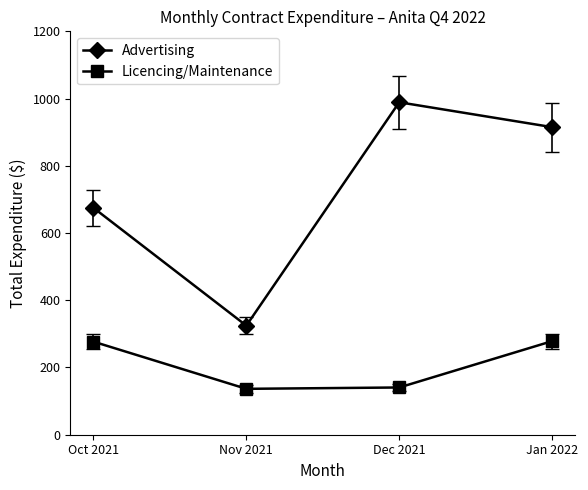

What is the difference between the Advertising values at Dec 2021 and Jan 2022?

74.0